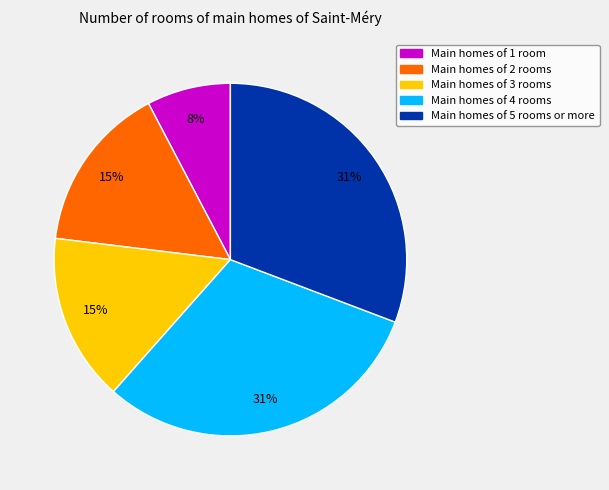

Does any single category account for the majority?

No